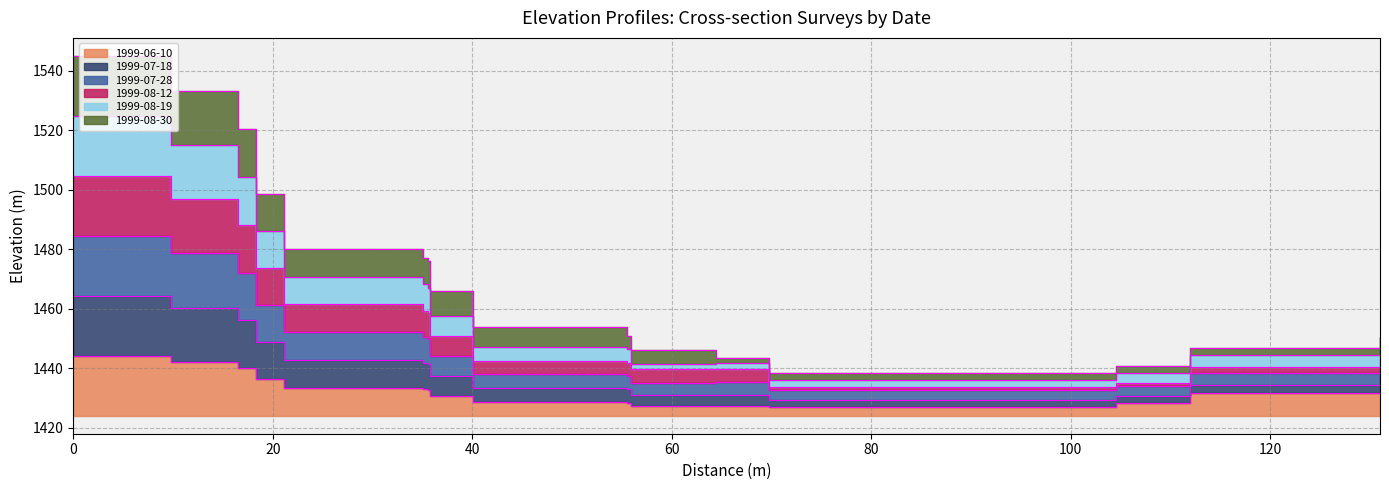

True or false: 1999-07-18 and 1999-08-12 intersect in this chart.

False